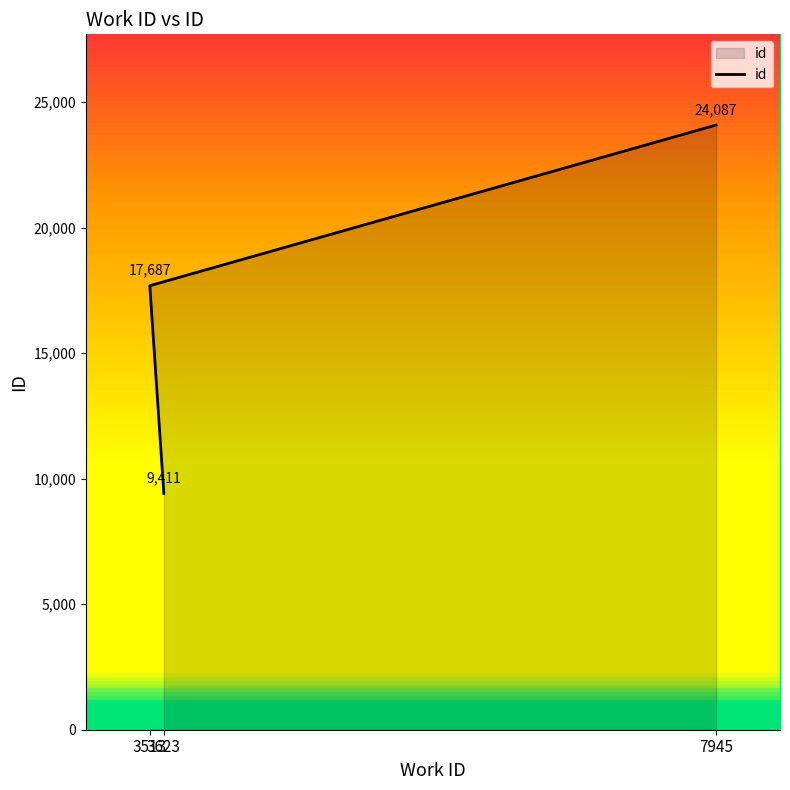

At which label is the value closest to 16749?

3513